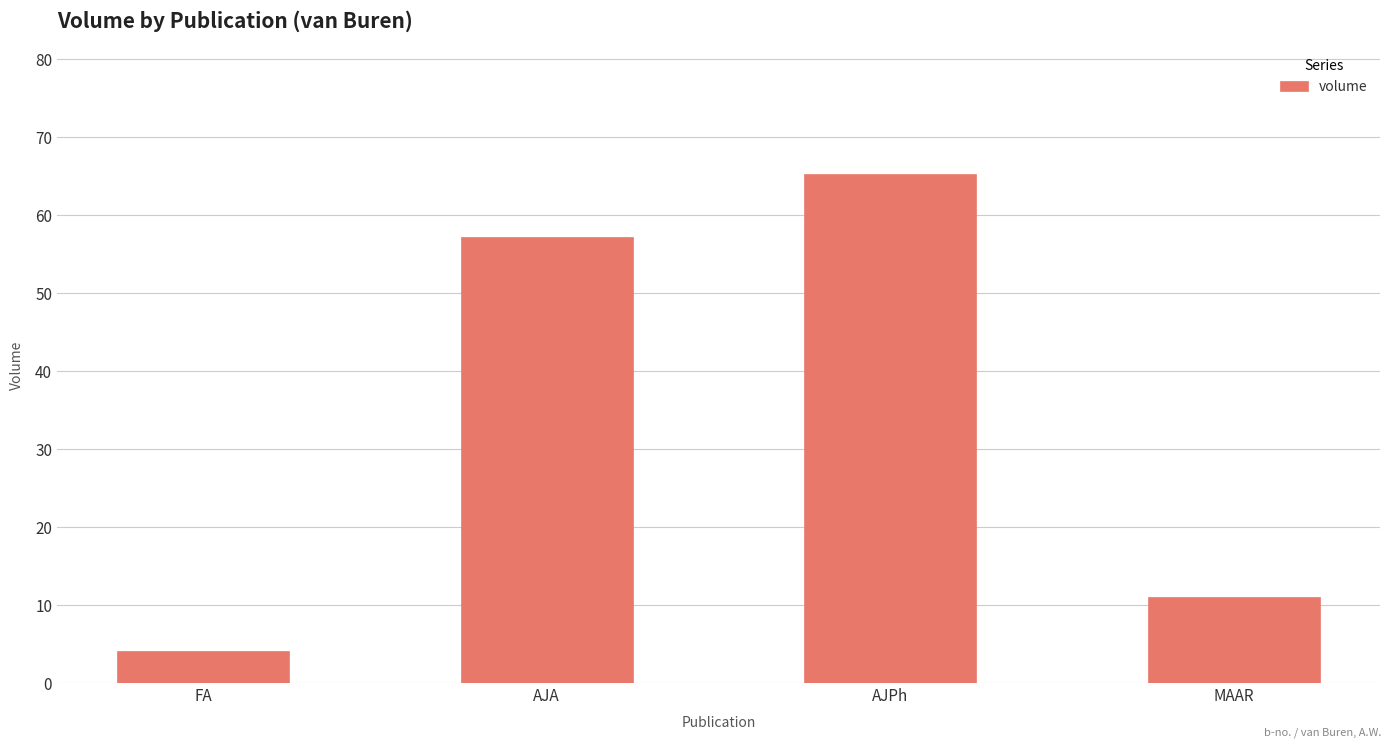

How many categories are shown in the chart?

4